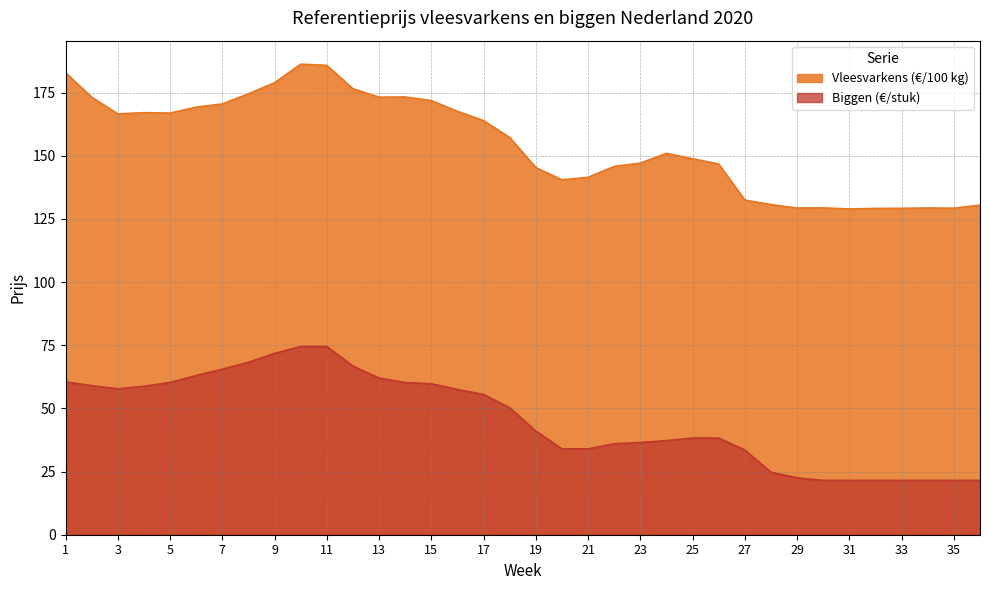

Reading left to right, what are all the values shown in this chart?

Vleesvarkens (€/100 kg): 1=182.8	2=173.2	3=166.5	4=167.0	5=166.9	6=169.2	7=170.5	8=174.5	9=178.9	10=186.2	11=185.8	12=176.5	13=173.2	14=173.2	15=171.8	16=167.6	17=163.9	18=157.2	19=145.3	20=140.5	21=141.5	22=145.8	23=147.1	24=150.9	25=148.8	26=146.7	27=132.5	28=130.6	29=129.3	30=129.4	31=128.9	32=129.1	33=129.2	34=129.3	35=129.2	36=130.4
Biggen (€/stuk): 1=60.5	2=59.0	3=57.8	4=58.8	5=60.2	6=63.0	7=65.5	8=68.2	9=71.8	10=74.5	11=74.5	12=66.8	13=62.0	14=60.2	15=59.8	16=57.5	17=55.5	18=50.2	19=41.0	20=34.0	21=34.0	22=36.0	23=36.5	24=37.2	25=38.2	26=38.2	27=33.5	28=24.8	29=22.5	30=21.5	31=21.5	32=21.5	33=21.5	34=21.5	35=21.5	36=21.5